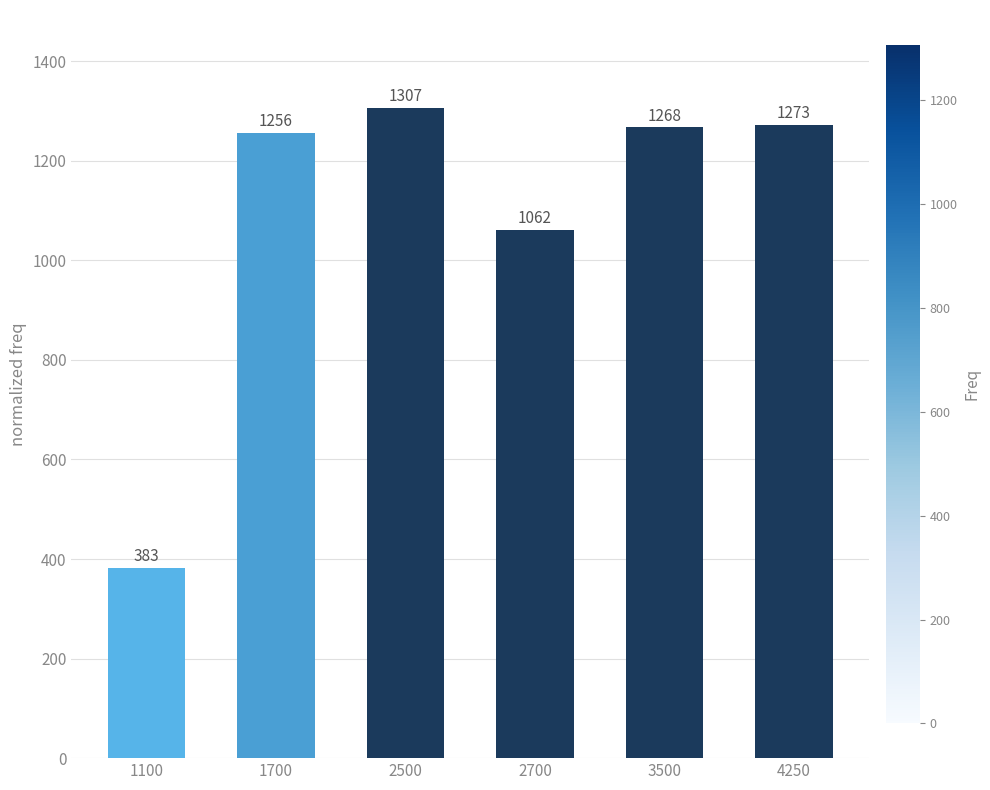

Are the bars horizontal?

No